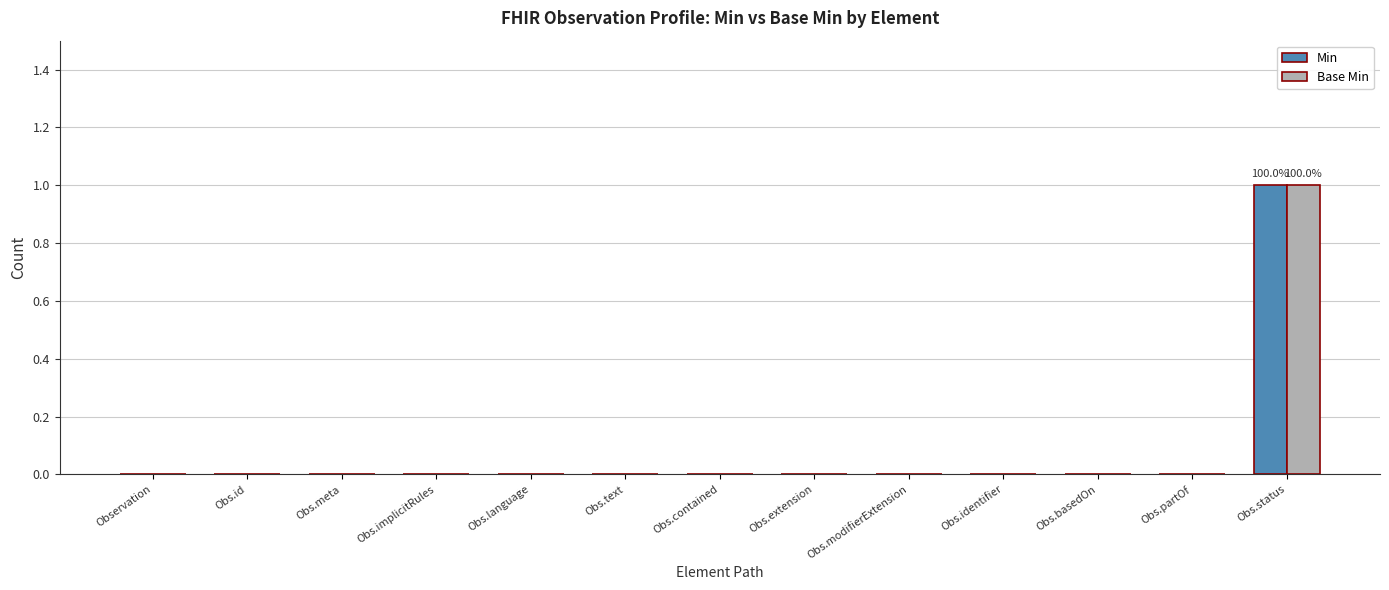

Are the bars horizontal?

No